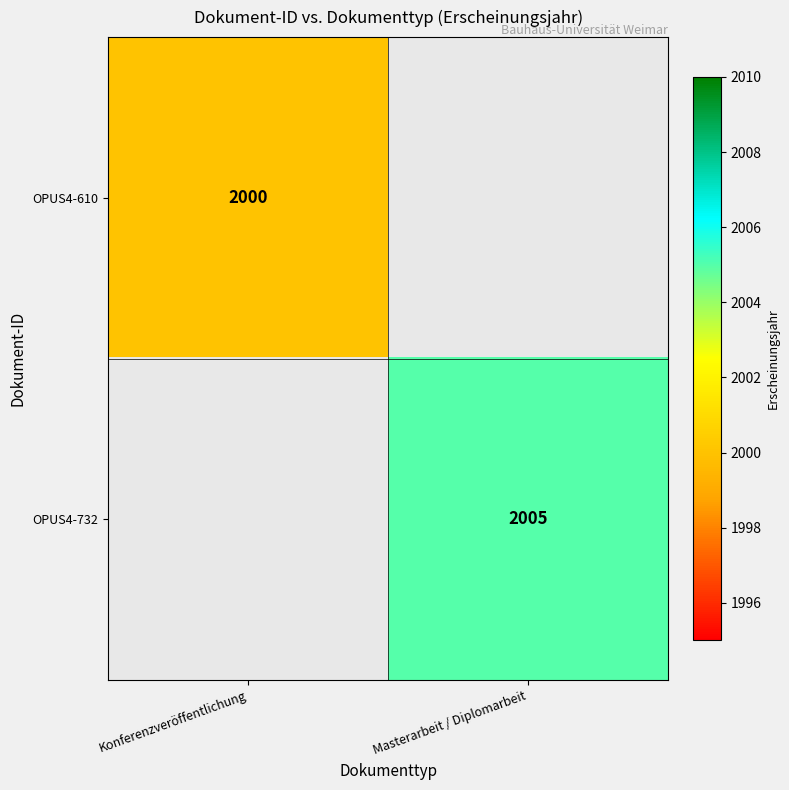

The value of OPUS4-610 at Konferenzveröffentlichung is 2848. True or false?

False